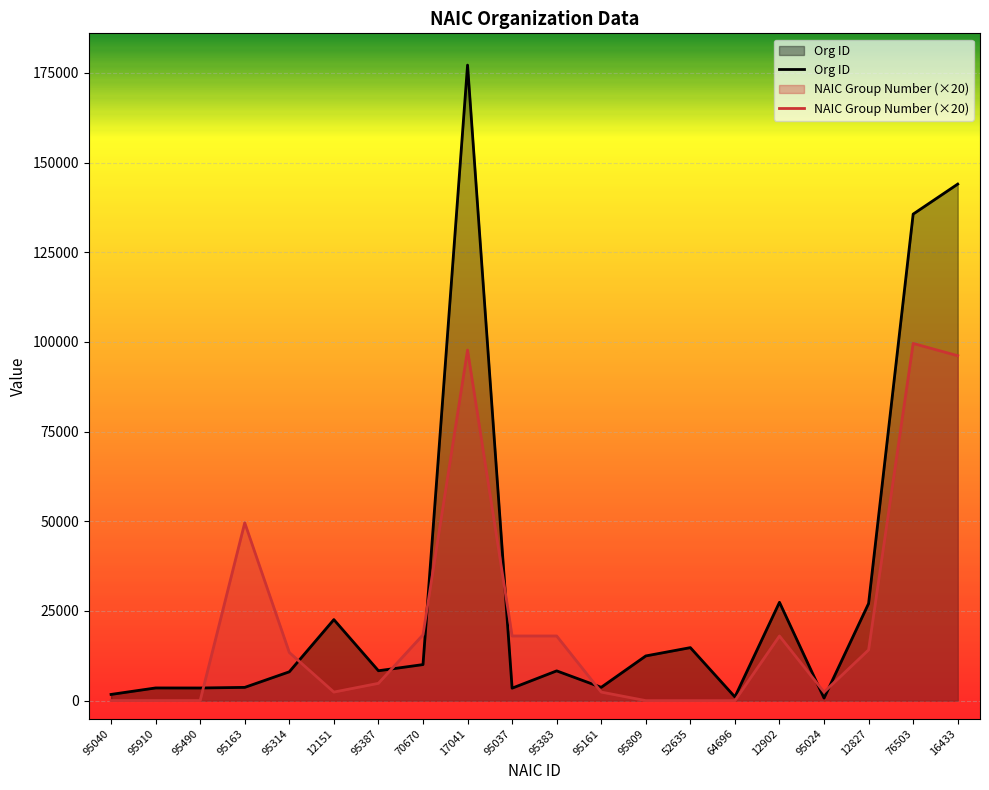

What is the spread (max minus min) of values at 95809?

12460